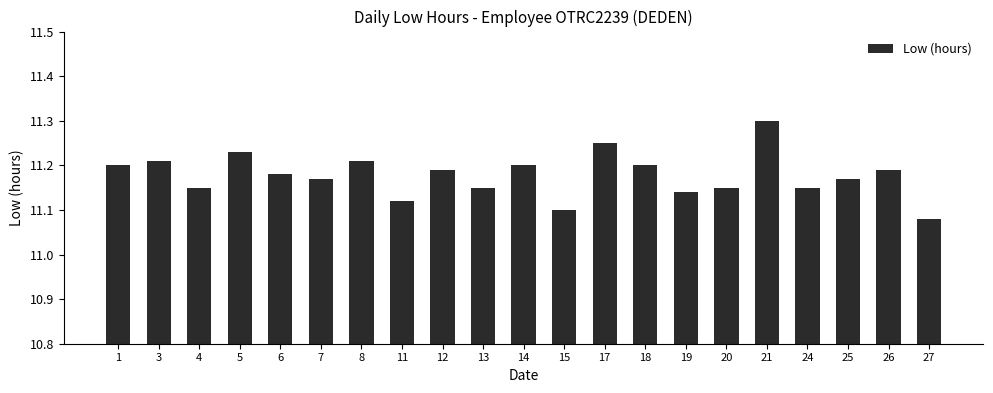

What is the maximum value shown in the chart?

11.3